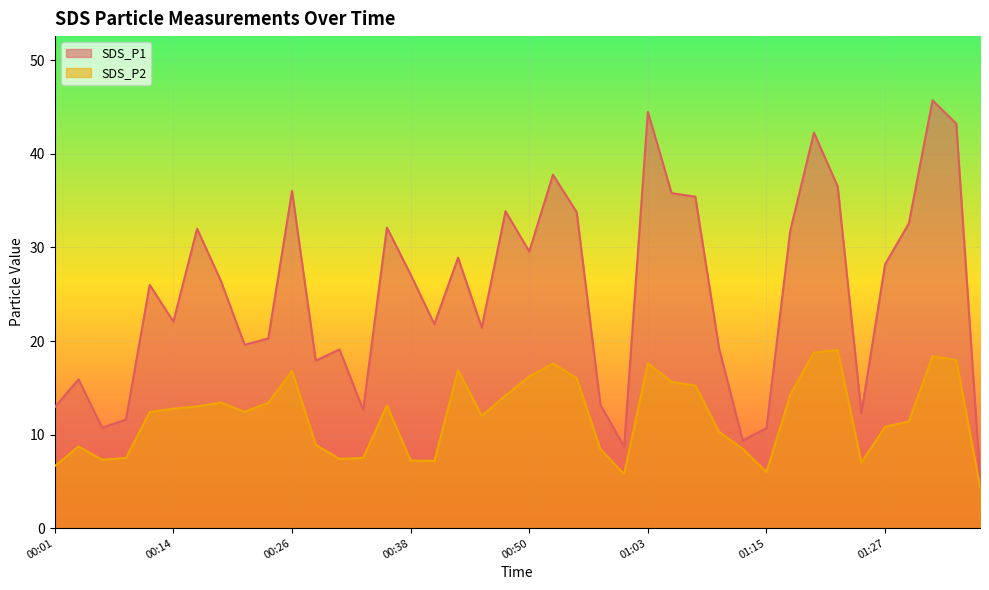

Between 00:50 and 00:45, which is larger?

00:50